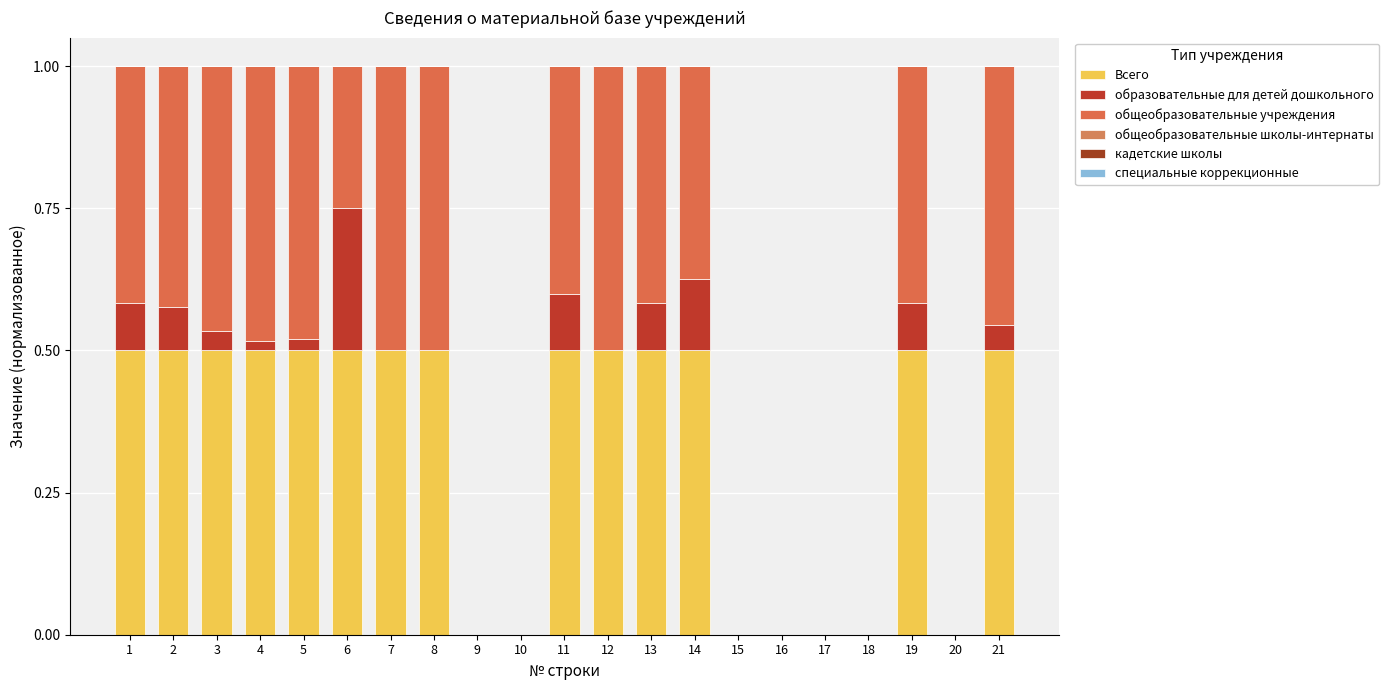

Which series has the largest range (max minus min)?

общеобразовательные учреждения